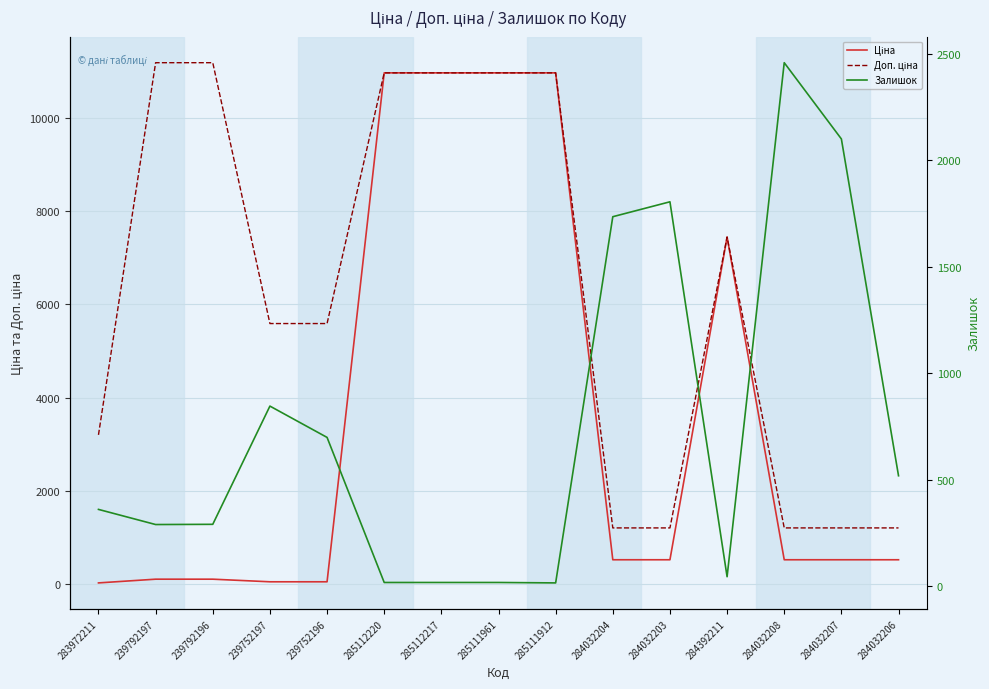

Does the chart display data point markers on the line(s)?

No